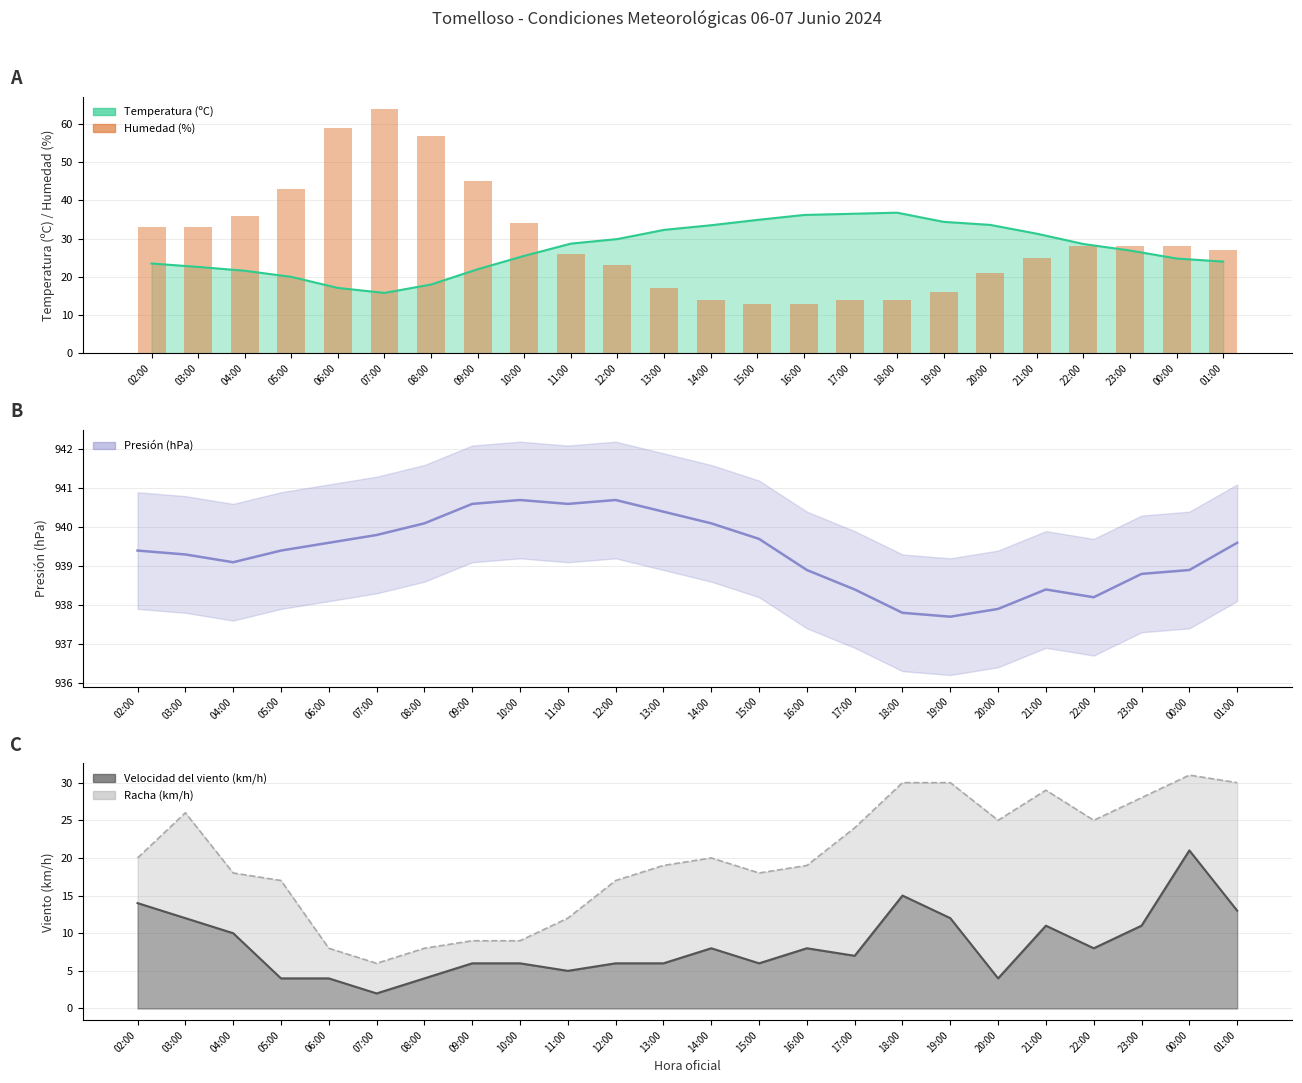

How many values are below 28?

12